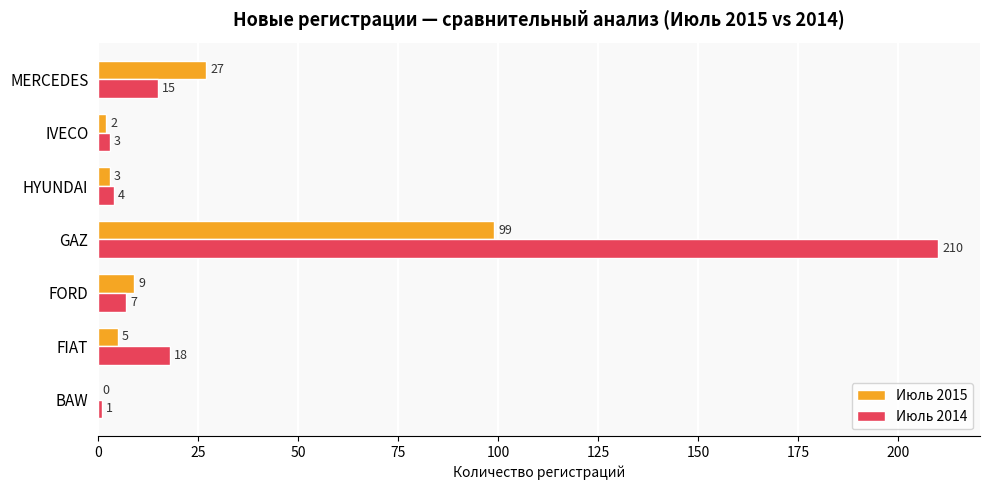

Is it true that Июль 2015 equals 9 at FORD?

True